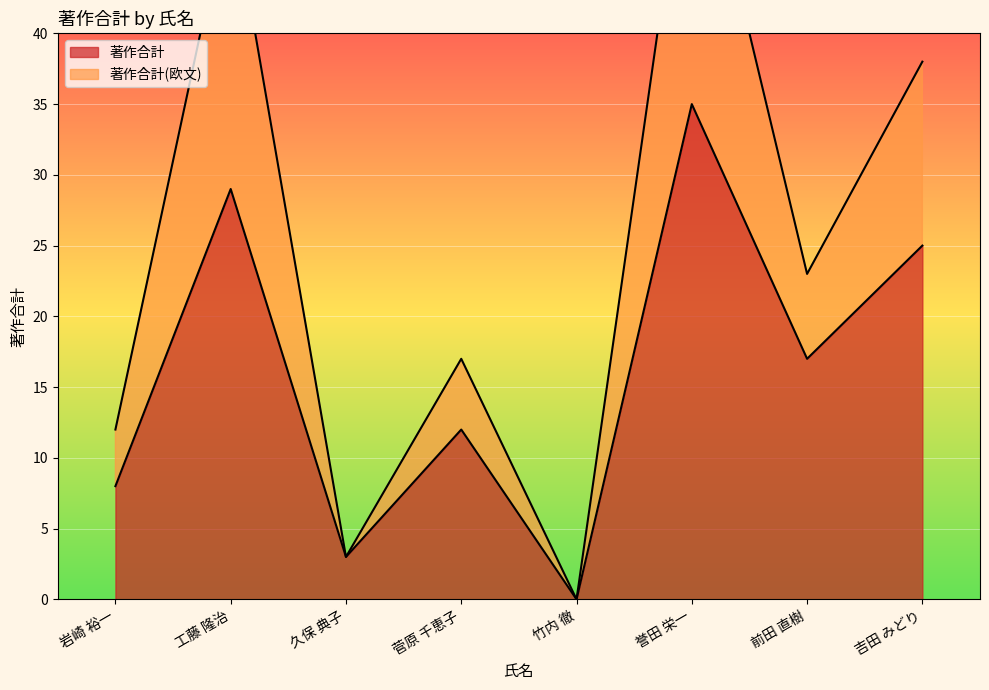

True or false: 著作合計 and 著作合計(欧文) intersect in this chart.

False